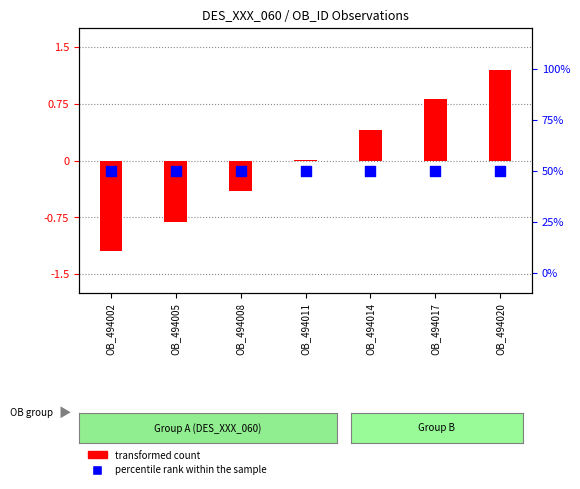

Which series has the largest total across all categories?

percentile rank within the sample